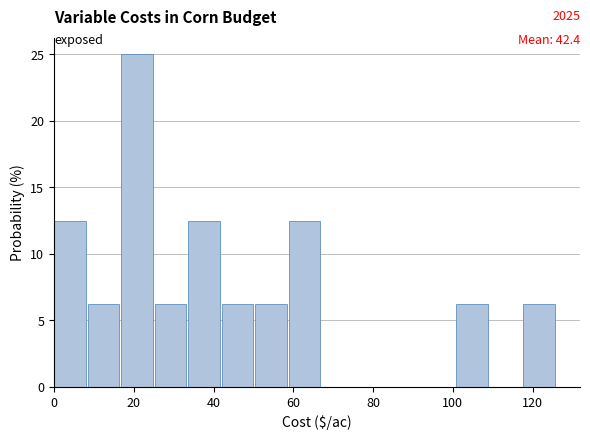

Over which range of the x-axis is the bar tallest?

16.8 to 25.2